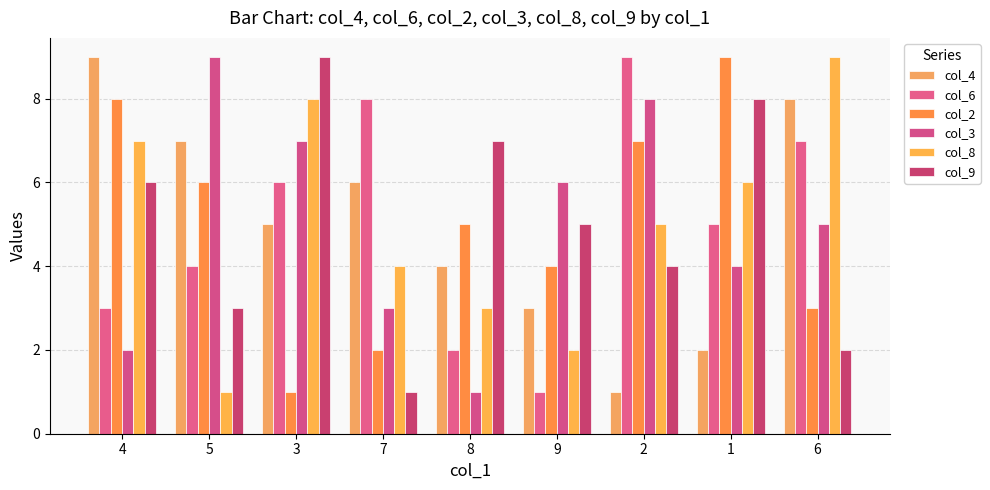

At which category does the chart reach its minimum across all series?

2